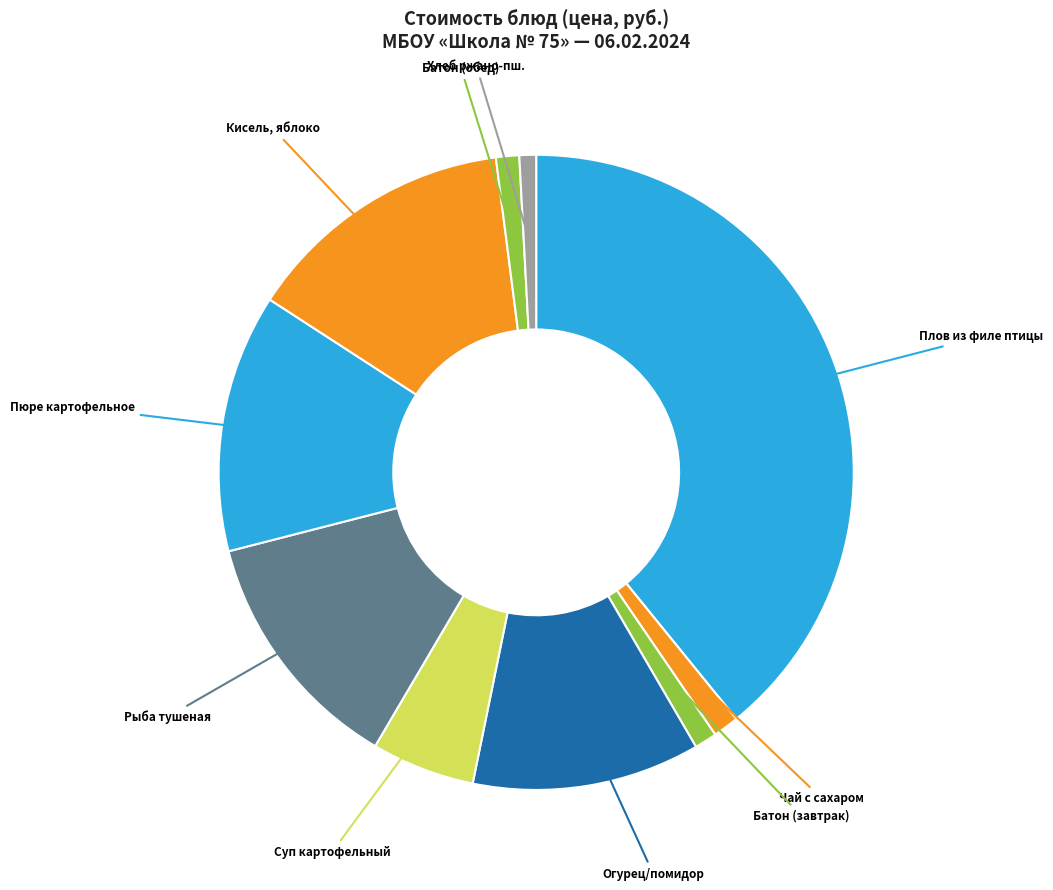

How many segments does this pie chart have?

10